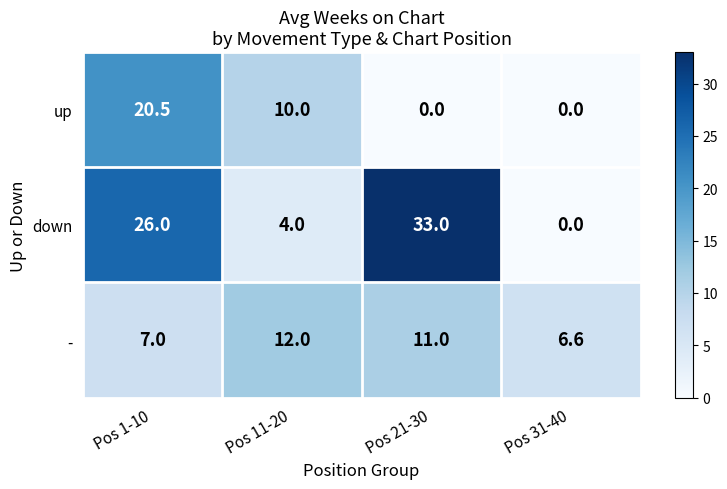

Which series has the largest range (max minus min)?

down